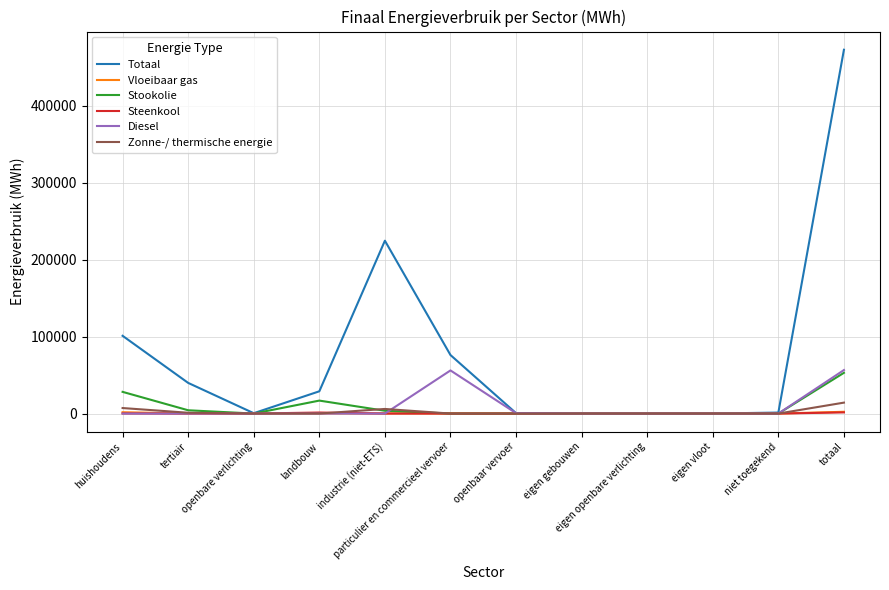

Where is Totaal nearest to the value 236345?

industrie (niet-ETS)